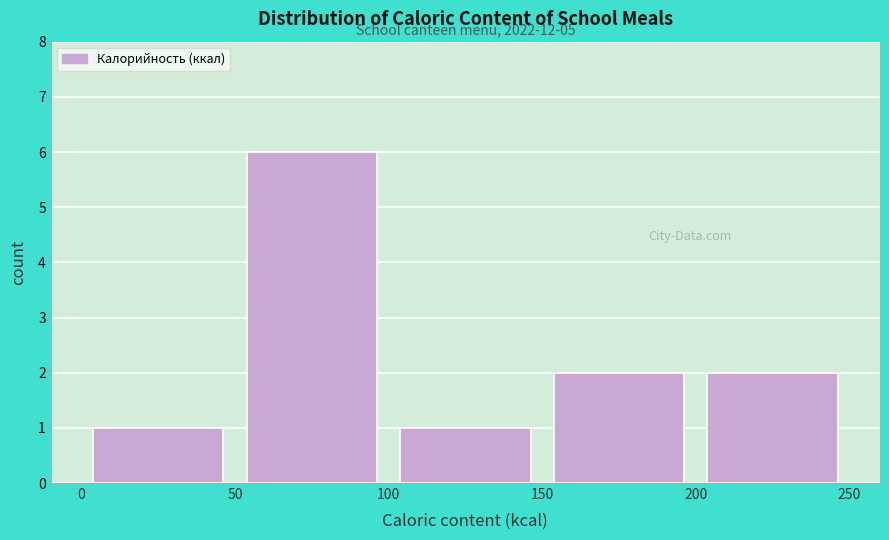

Over which range of the x-axis is the bar tallest?

50 to 100